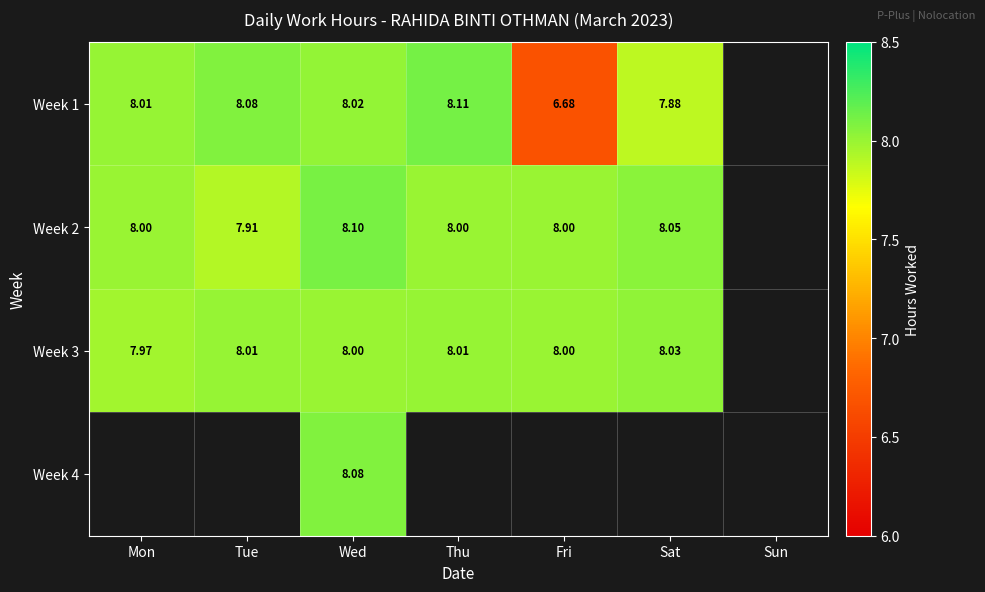

Between Fri and Sat, which is larger?

Sat